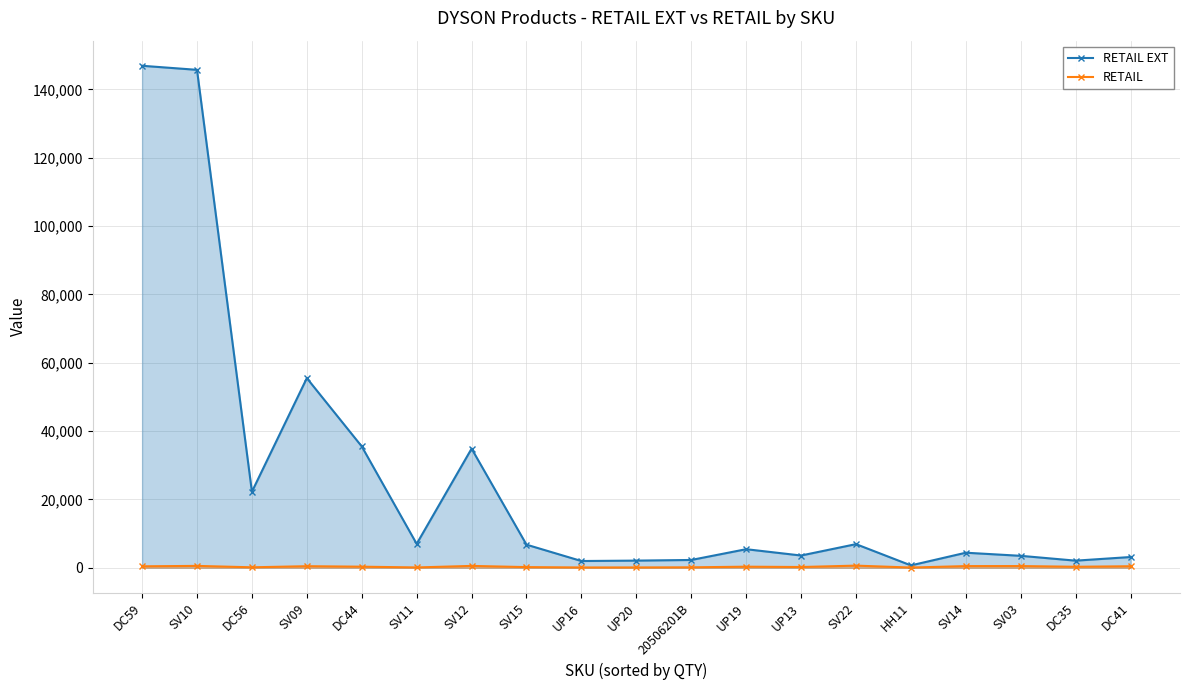

Reading left to right, transcribe all the data shown in this chart.

RETAIL EXT: 146936.9	145747.4	22258.4	55512.0	35518.9	7000.0	34873.6	6766.0	1977.8	2100.0	2286.5	5438.3	3590.4	6919.0	699.0	4409.9	3500.0	2085.9	3149.9
RETAIL: 429.6	550.0	140.0	462.6	320.0	100.0	544.9	199.0	89.9	100.0	134.5	319.9	224.4	629.0	69.9	490.0	500.0	298.0	450.0